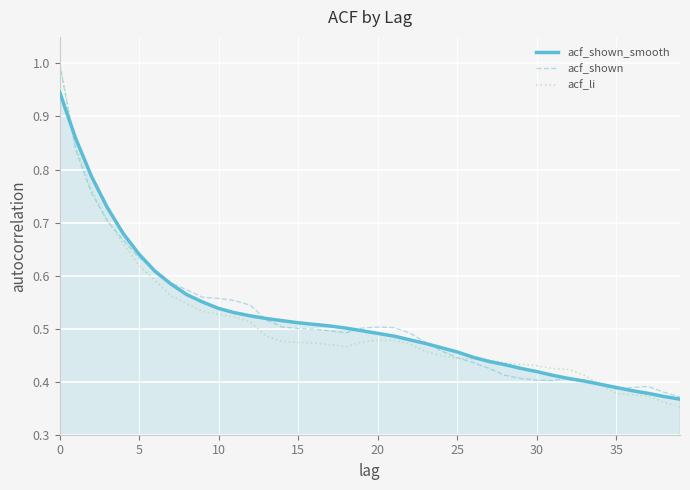

Which series has the widest spread of values?

acf_li